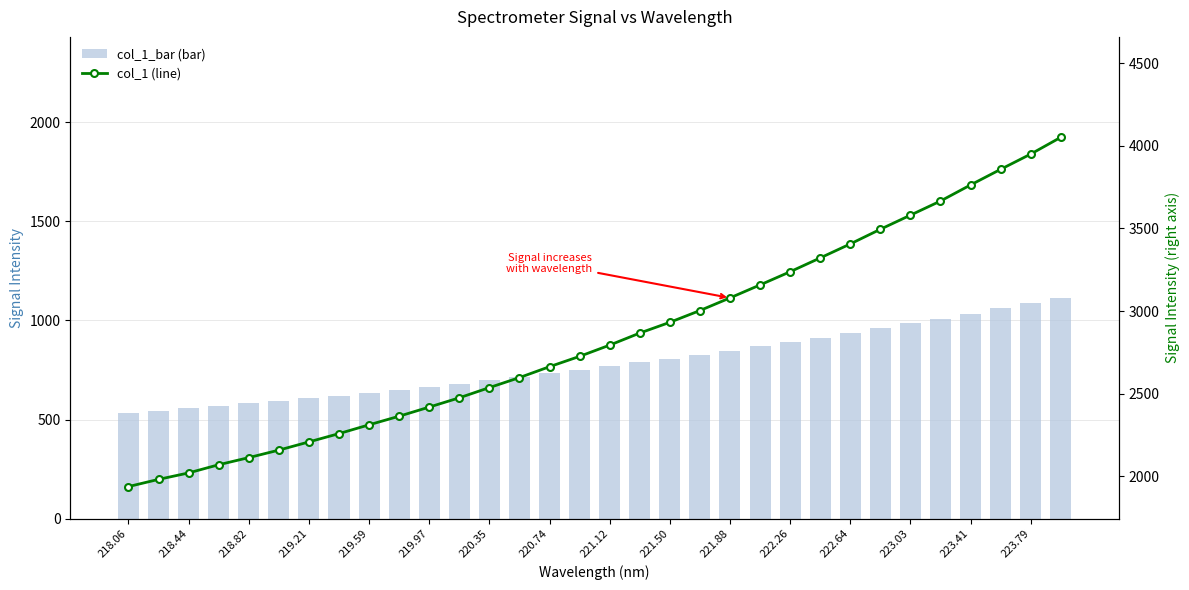

At which category is the sum across all series the highest?

31